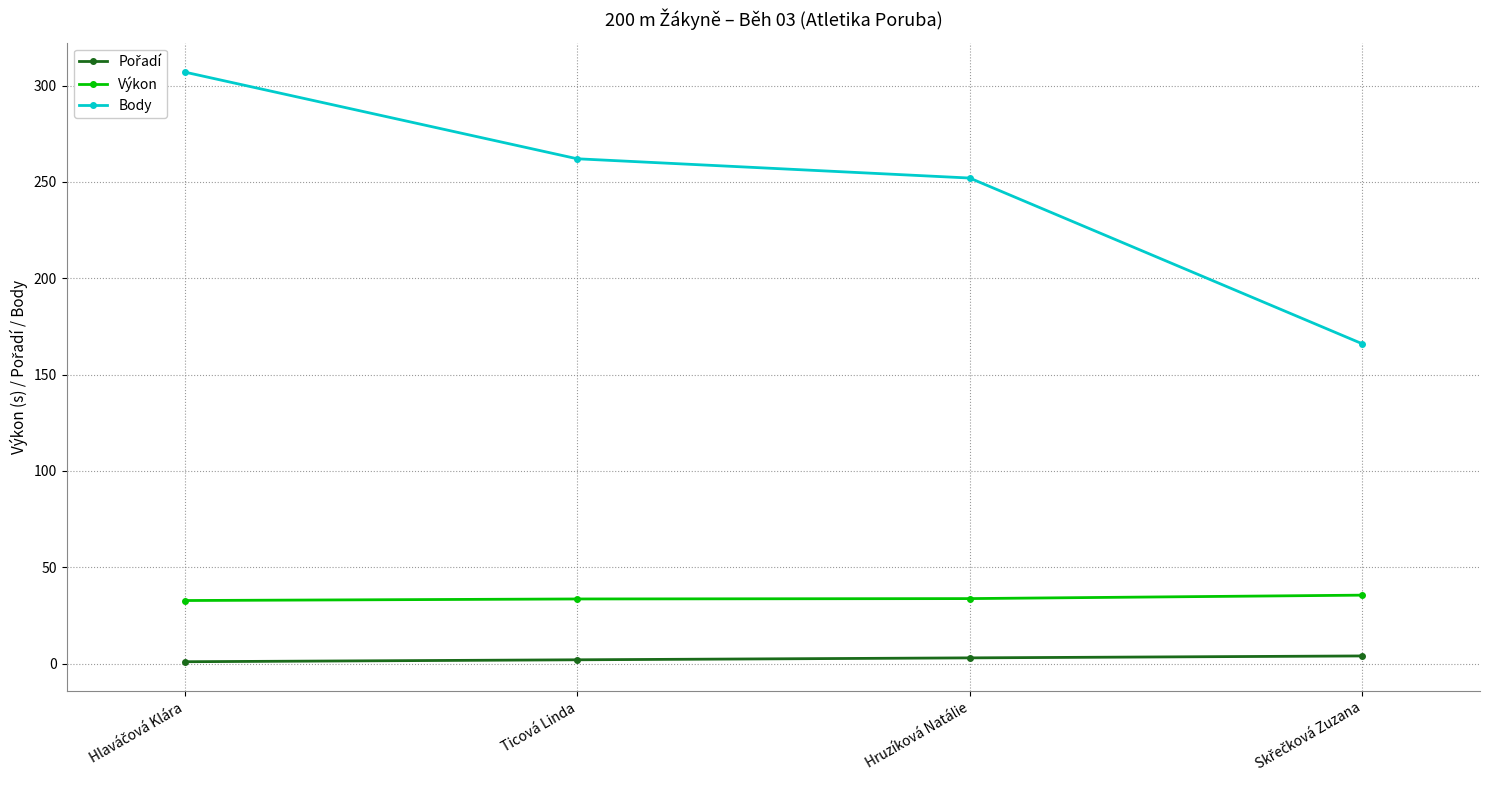

The Body series shows 252.0 at Hruzíková Natálie. True or false?

True